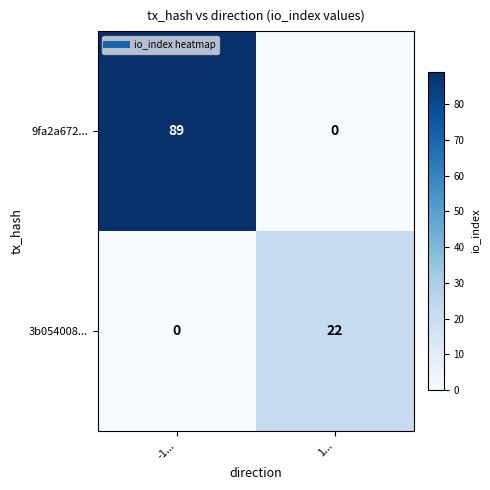

Which series has the widest spread of values?

9fa2a672...